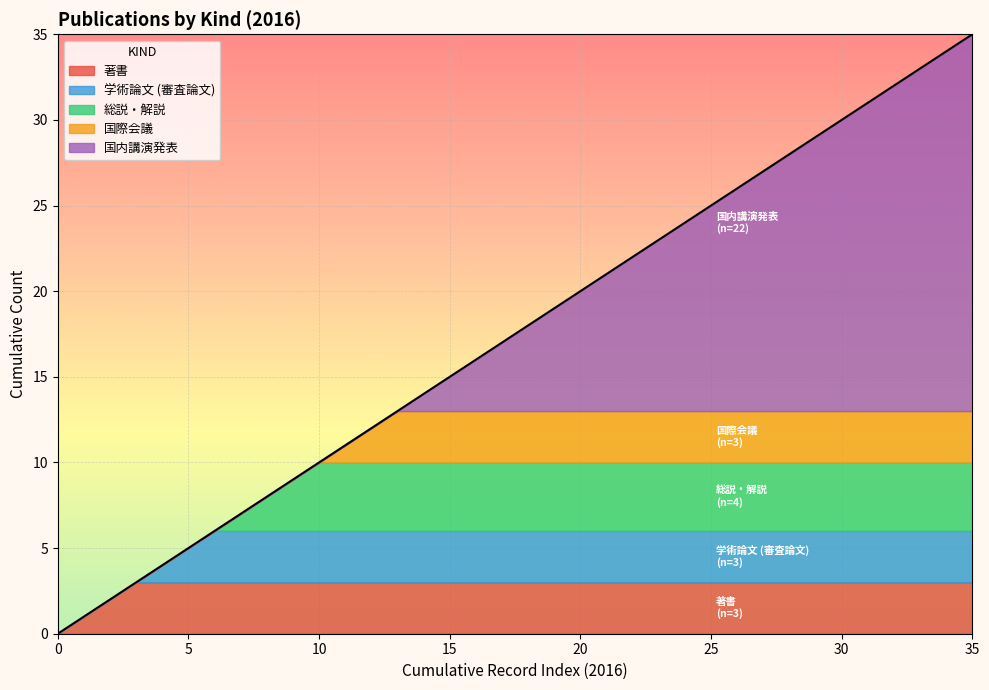

The 総説・解説 series shows 2 at 国内講演発表. True or false?

False